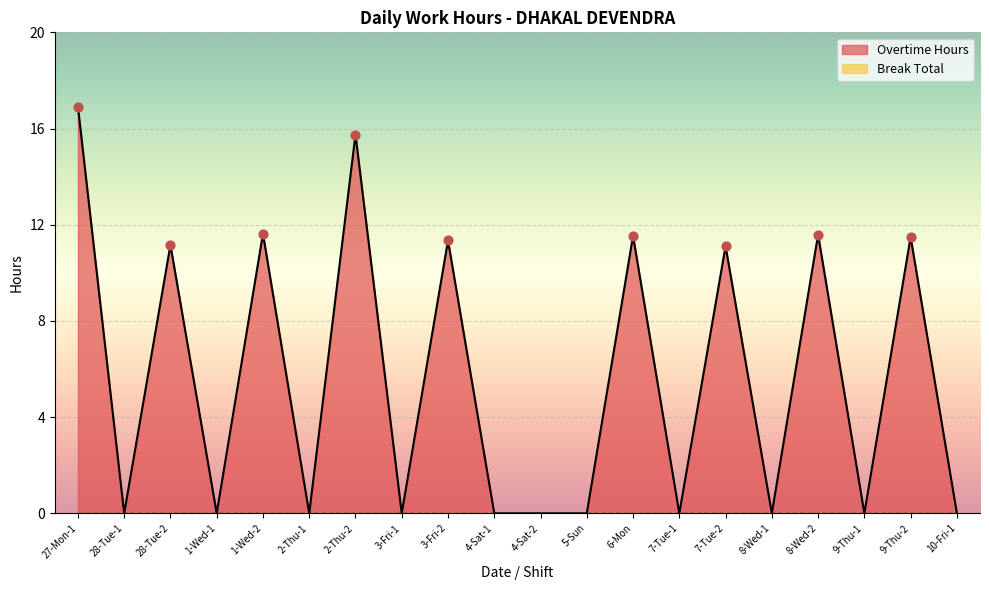

Which has a higher value, 8-Wed-2 or 7-Tue-2?

8-Wed-2